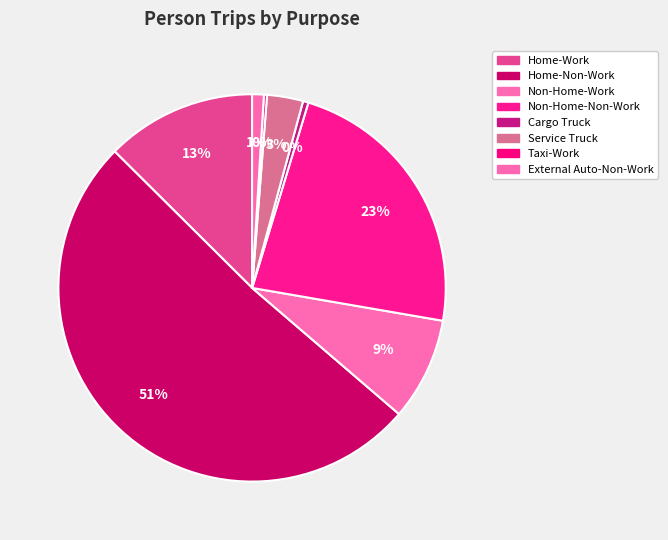

To the nearest percent, what percentage of the pie is Home-Work?

13%